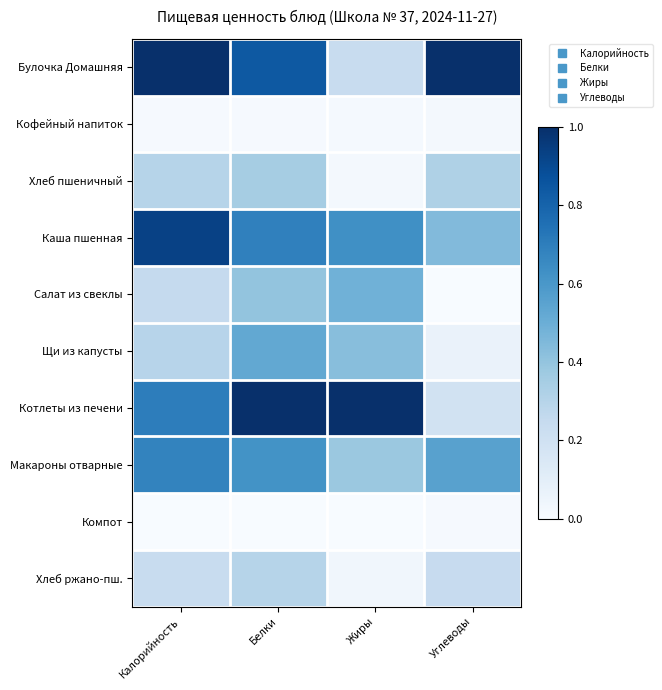

What is the spread (max minus min) of values at Белки?

1.0